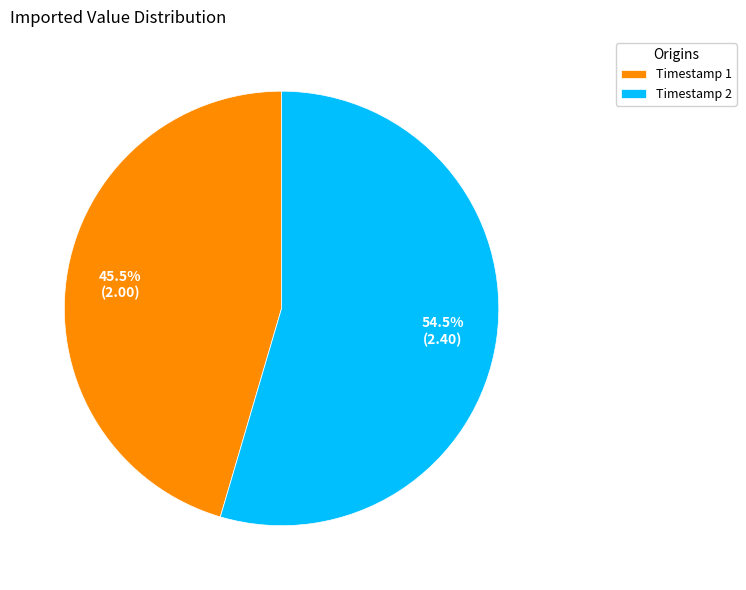

Which category has the smallest portion of the pie?

Timestamp 1